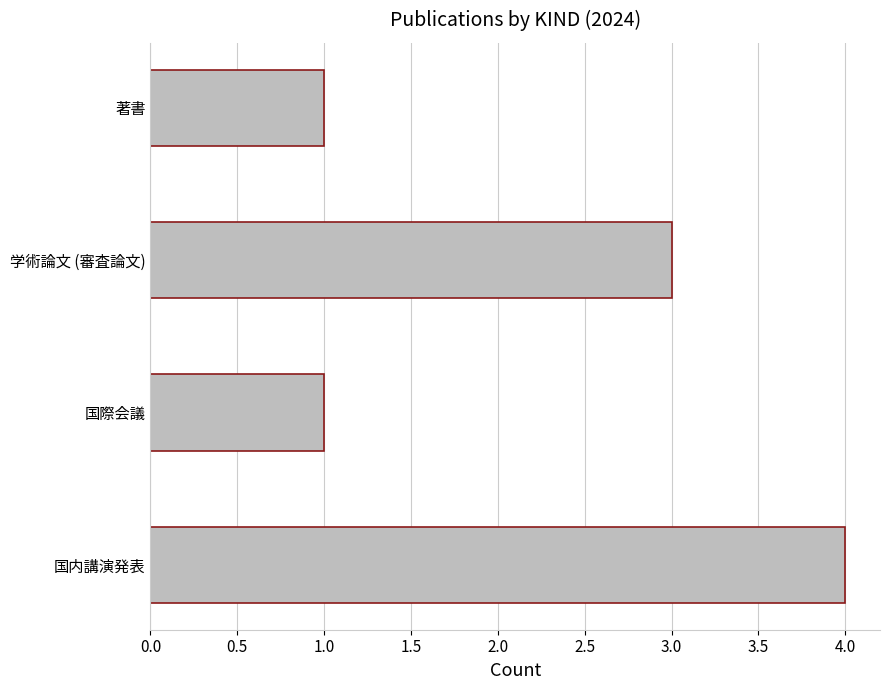

Reading top to bottom, what are all the values shown in this chart?

著書=1	学術論文 (審査論文)=3	国際会議=1	国内講演発表=4